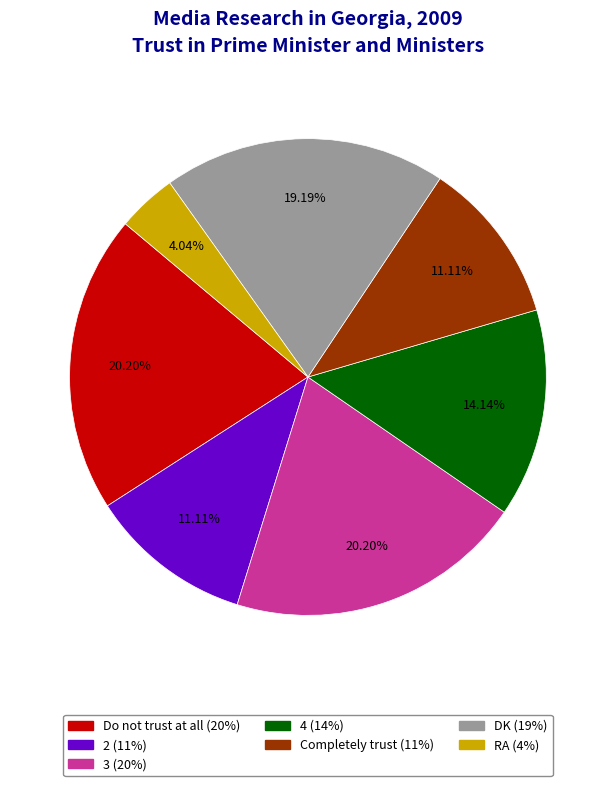

Is DK the majority of the pie?

No